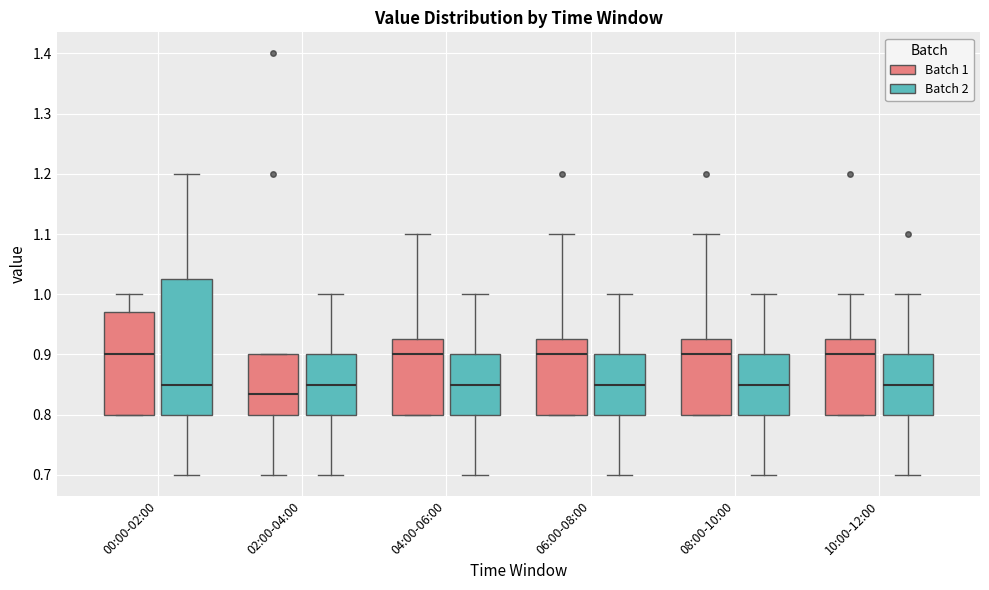

Reading left to right, read every box against the y-axis: the position of its median line, the range the box covers, and the ends of its whiskers. The values are not printed on the chart, so give them approximately, as read against the axis.

00:00-02:00 (Batch 1): median 0.90, box 0.80 to 0.97, whiskers 0.80 to 1.00
00:00-02:00 (Batch 2): median 0.85, box 0.80 to 1.03, whiskers 0.70 to 1.20
02:00-04:00 (Batch 1): median 0.84, box 0.80 to 0.90, whiskers 0.70 to 0.90
02:00-04:00 (Batch 2): median 0.85, box 0.80 to 0.90, whiskers 0.70 to 1.00
04:00-06:00 (Batch 1): median 0.90, box 0.80 to 0.93, whiskers 0.80 to 1.10
04:00-06:00 (Batch 2): median 0.85, box 0.80 to 0.90, whiskers 0.70 to 1.00
06:00-08:00 (Batch 1): median 0.90, box 0.80 to 0.93, whiskers 0.80 to 1.10
06:00-08:00 (Batch 2): median 0.85, box 0.80 to 0.90, whiskers 0.70 to 1.00
08:00-10:00 (Batch 1): median 0.90, box 0.80 to 0.93, whiskers 0.80 to 1.10
08:00-10:00 (Batch 2): median 0.85, box 0.80 to 0.90, whiskers 0.70 to 1.00
10:00-12:00 (Batch 1): median 0.90, box 0.80 to 0.93, whiskers 0.80 to 1.00
10:00-12:00 (Batch 2): median 0.85, box 0.80 to 0.90, whiskers 0.70 to 1.00